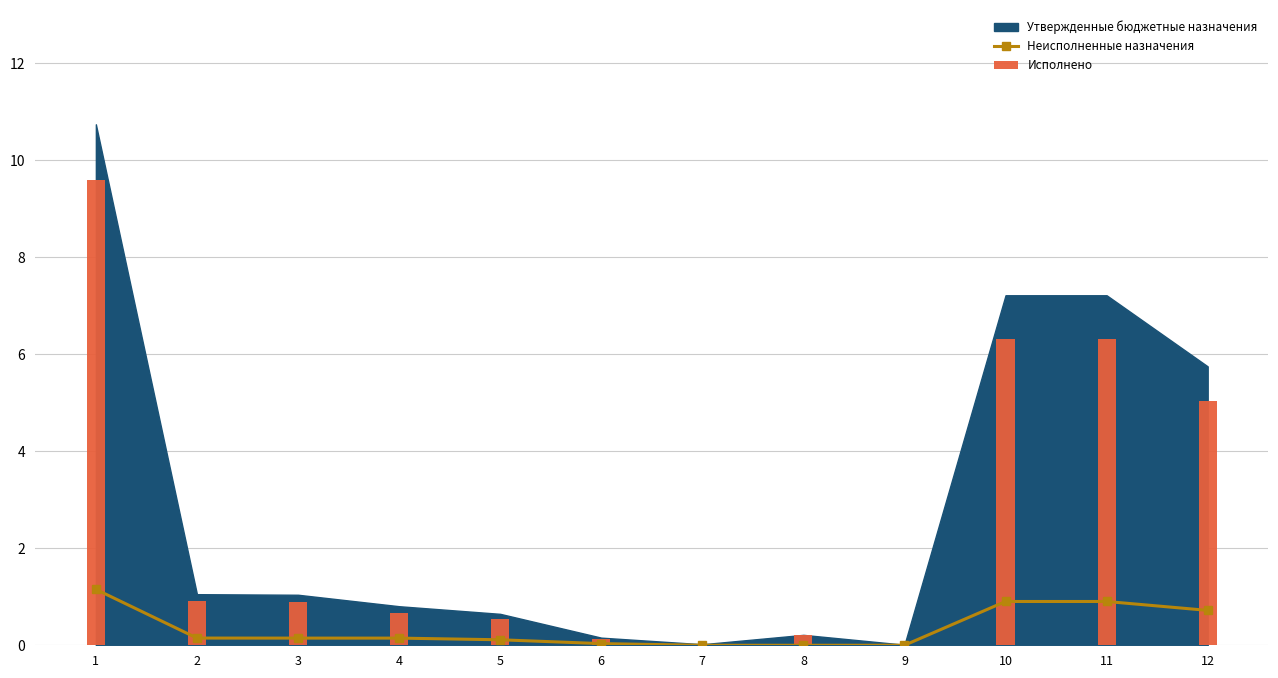

What value does the Исполнено series have at 1?

9.6